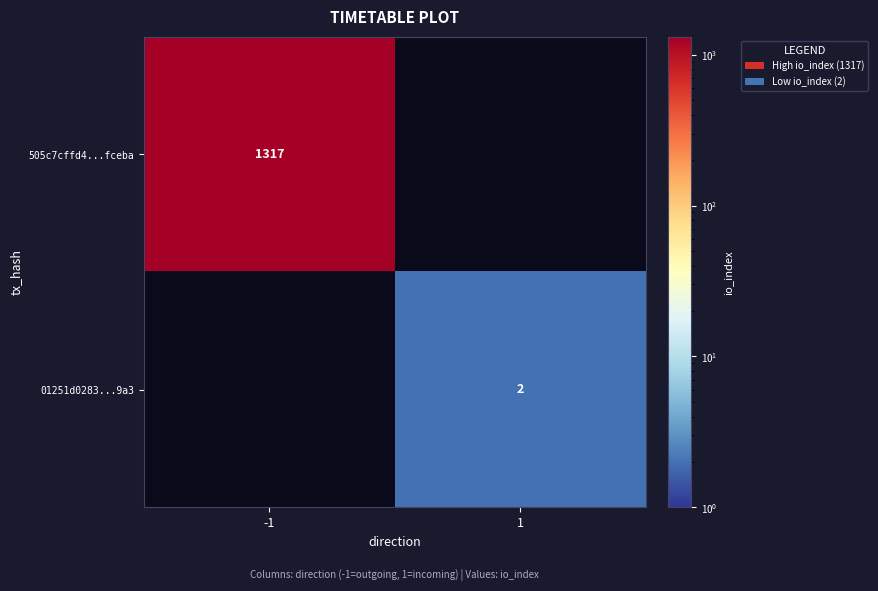

True or false: 505c7cffd4...fceba has a value of 2082 at -1.

False